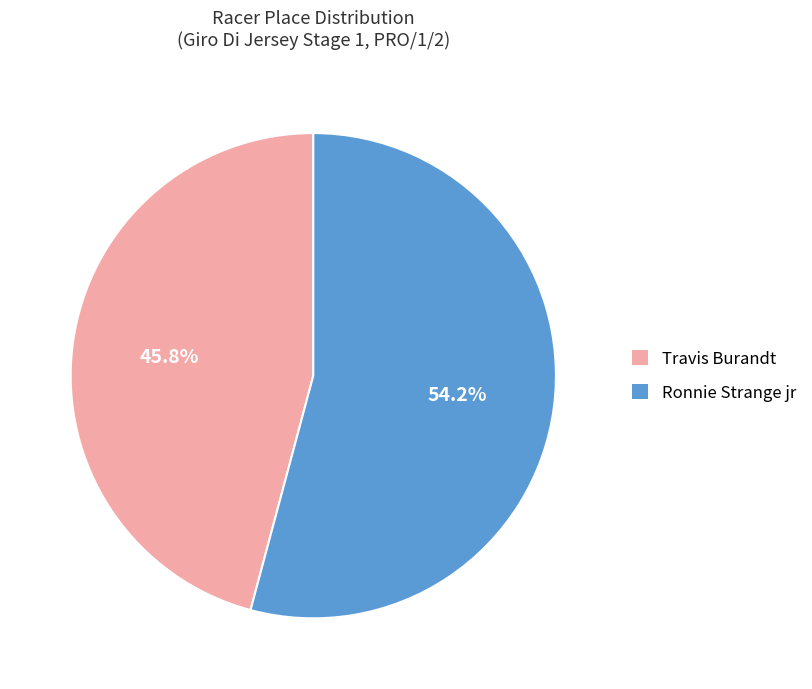

Which has a higher value, Ronnie Strange jr or Travis Burandt?

Ronnie Strange jr